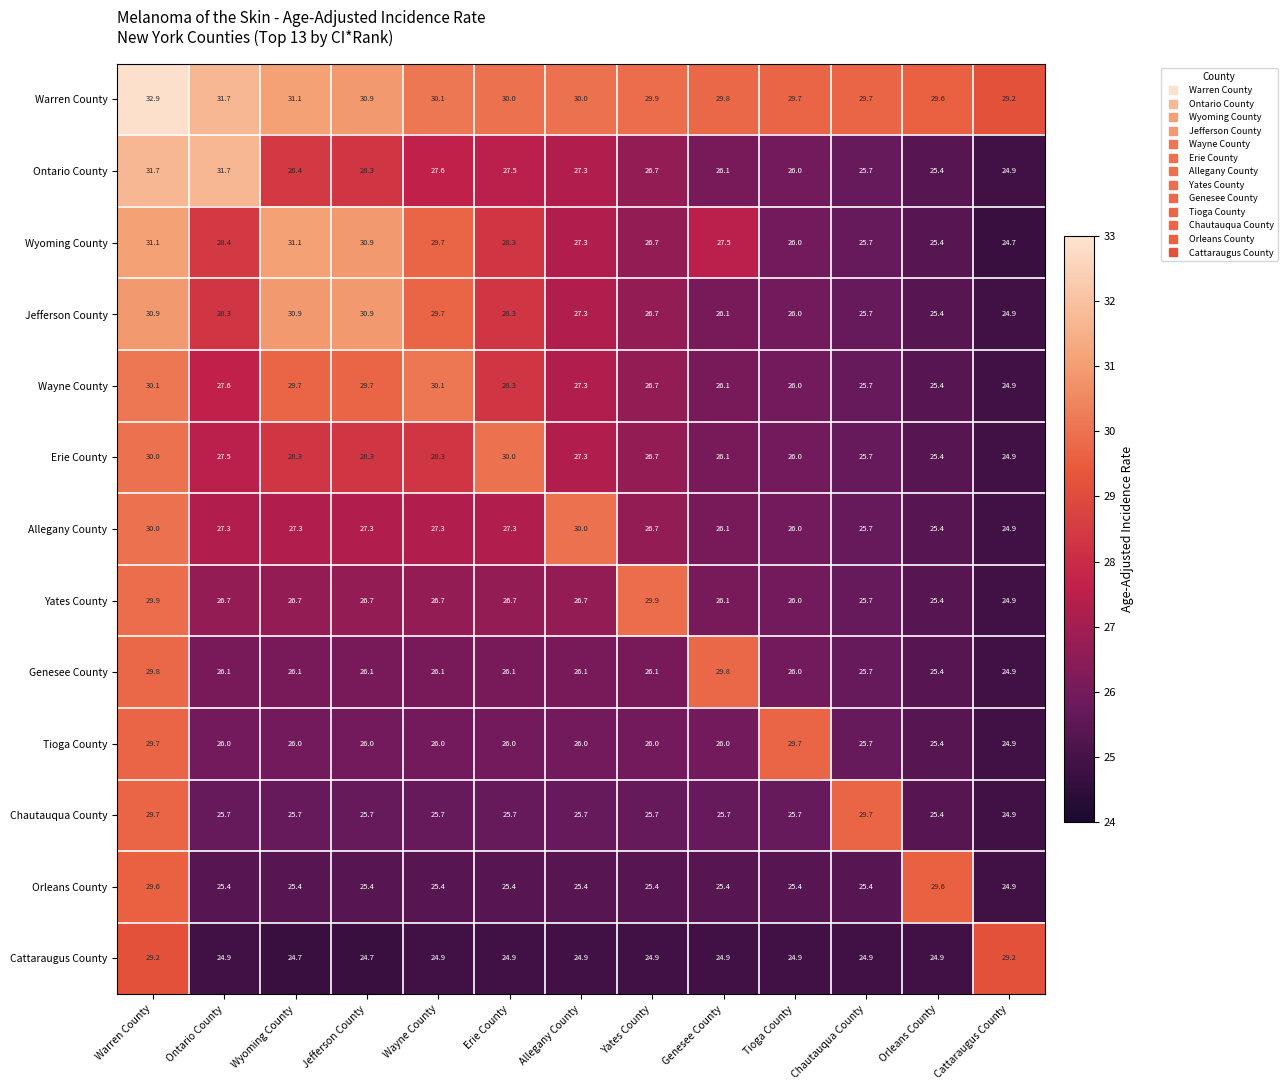

What is the difference between the highest and lowest values at Cattaraugus County?

4.5